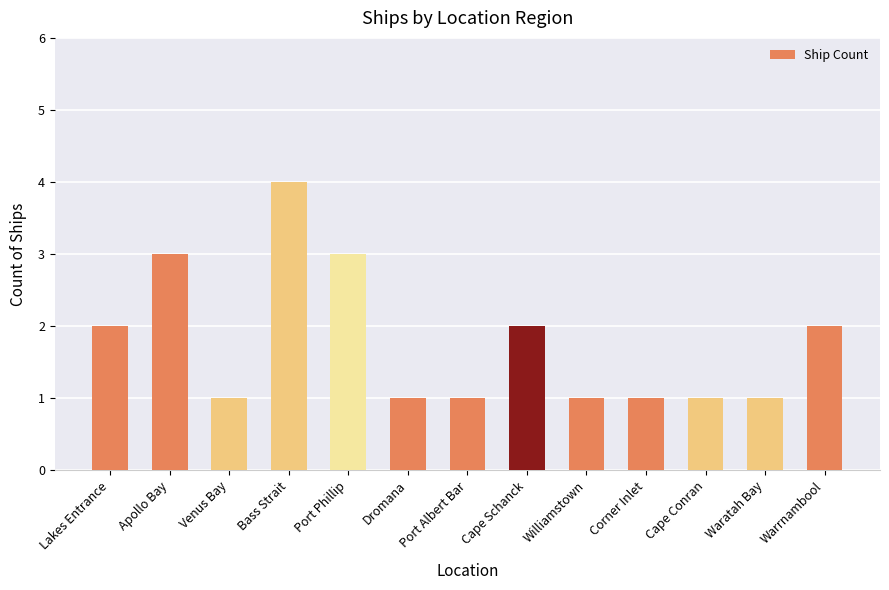

At which category does the chart reach its peak across all series?

Bass Strait